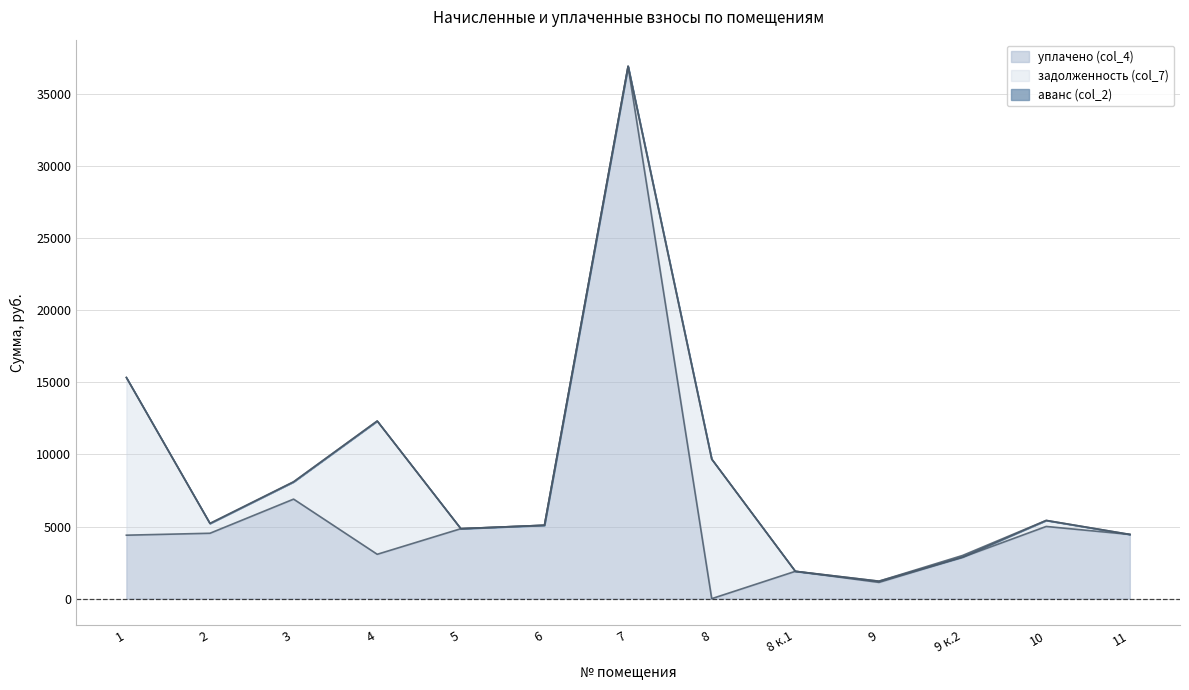

At how many categories does at least one series exceed 11622?

1